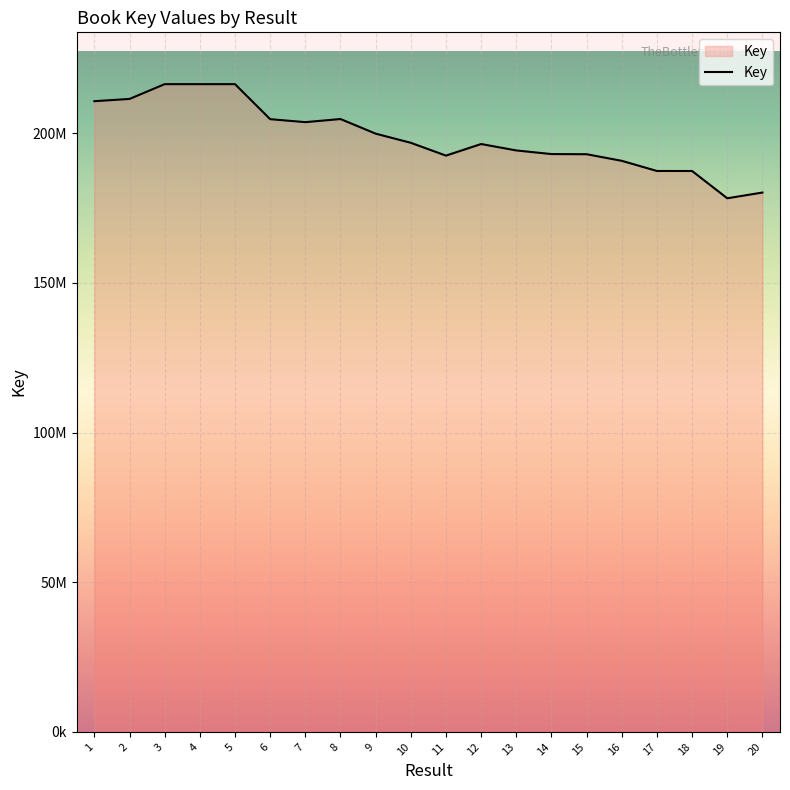

Is this an area chart (filled region under the line)?

Yes